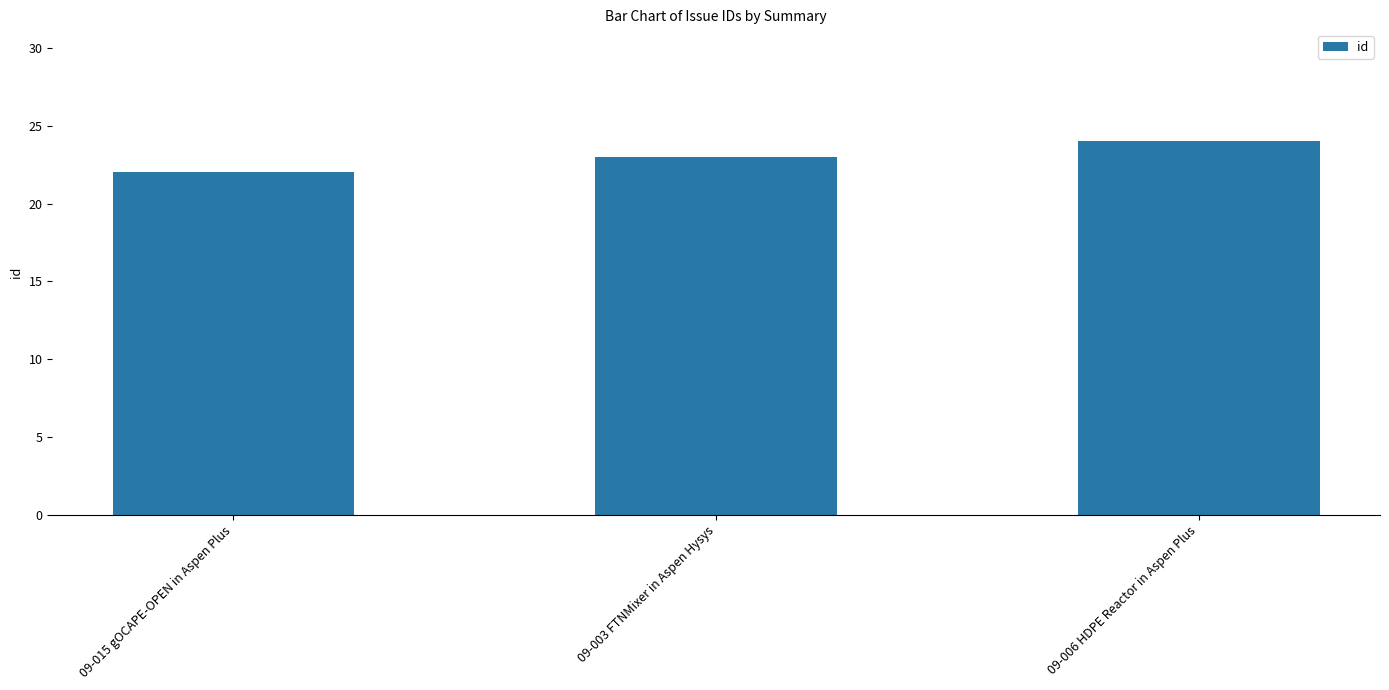

Reading left to right, list all the values displayed in this chart.

22	23	24